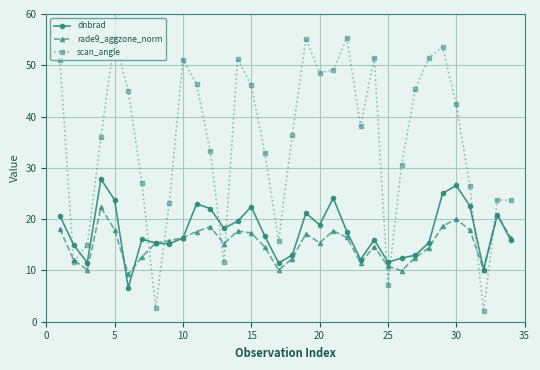

What is the minimum value shown in the chart?

2.0